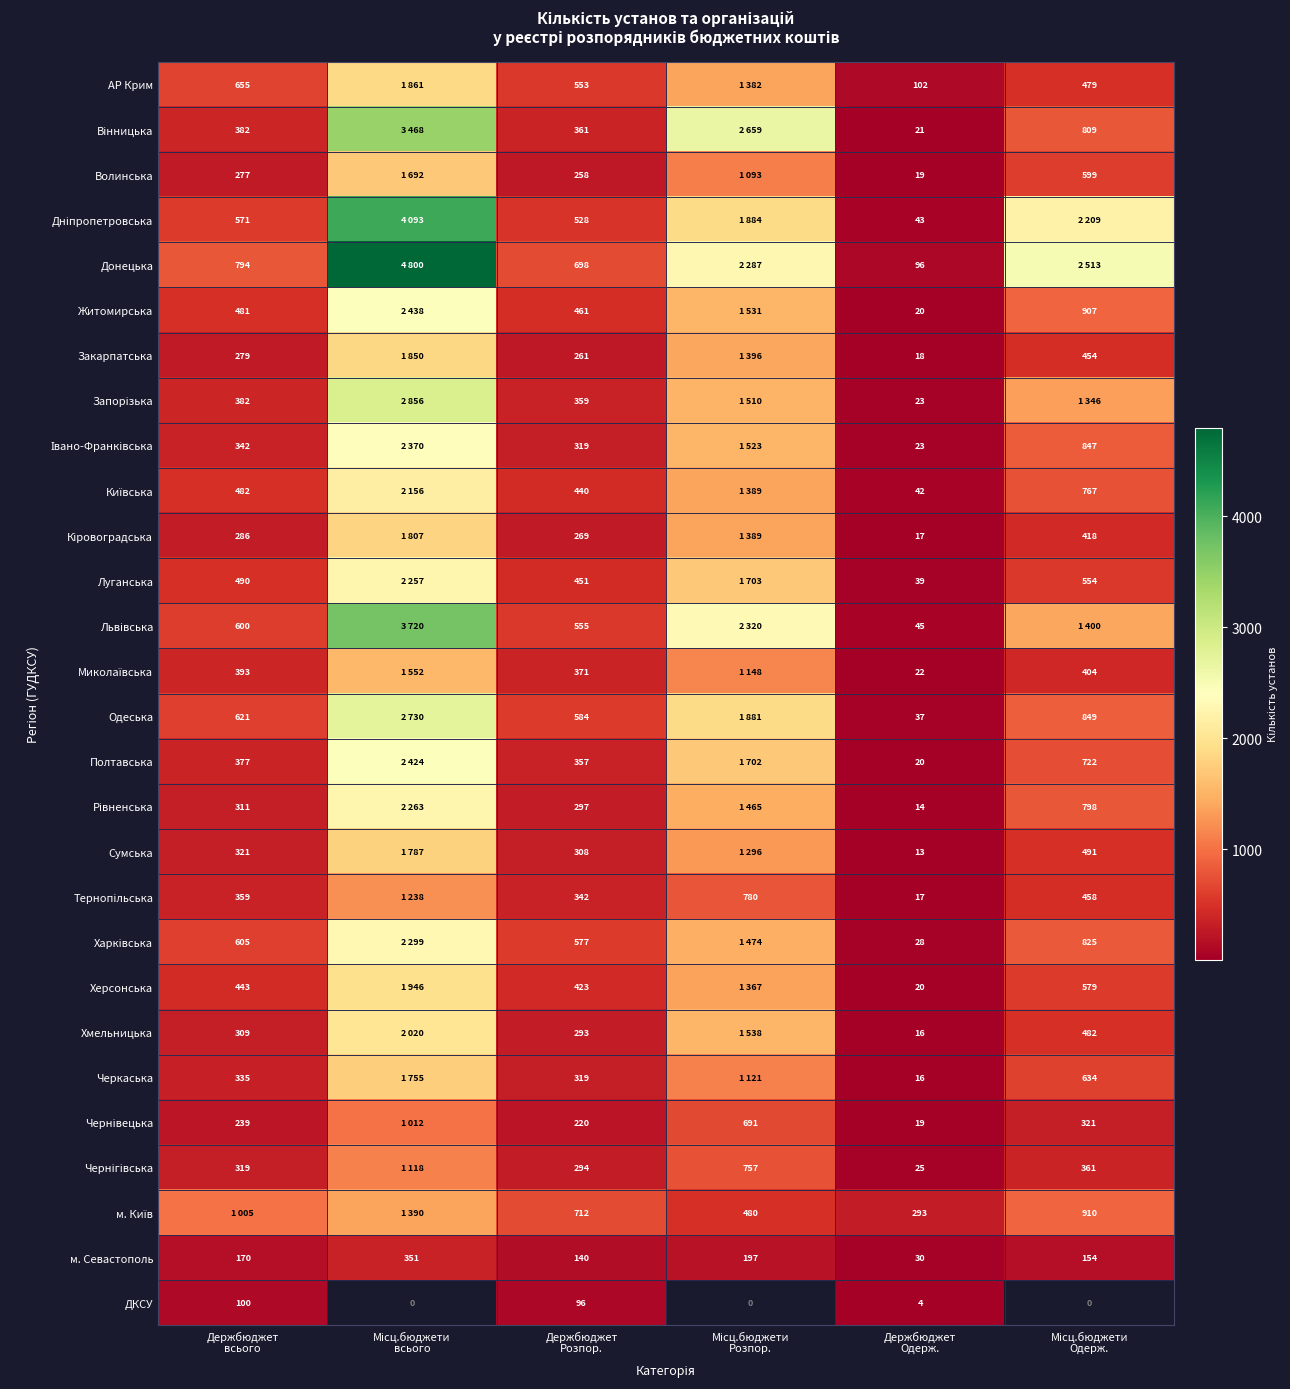

Is it true that Львівська equals 673.6 at Місц.бюджети Розпор.?

False